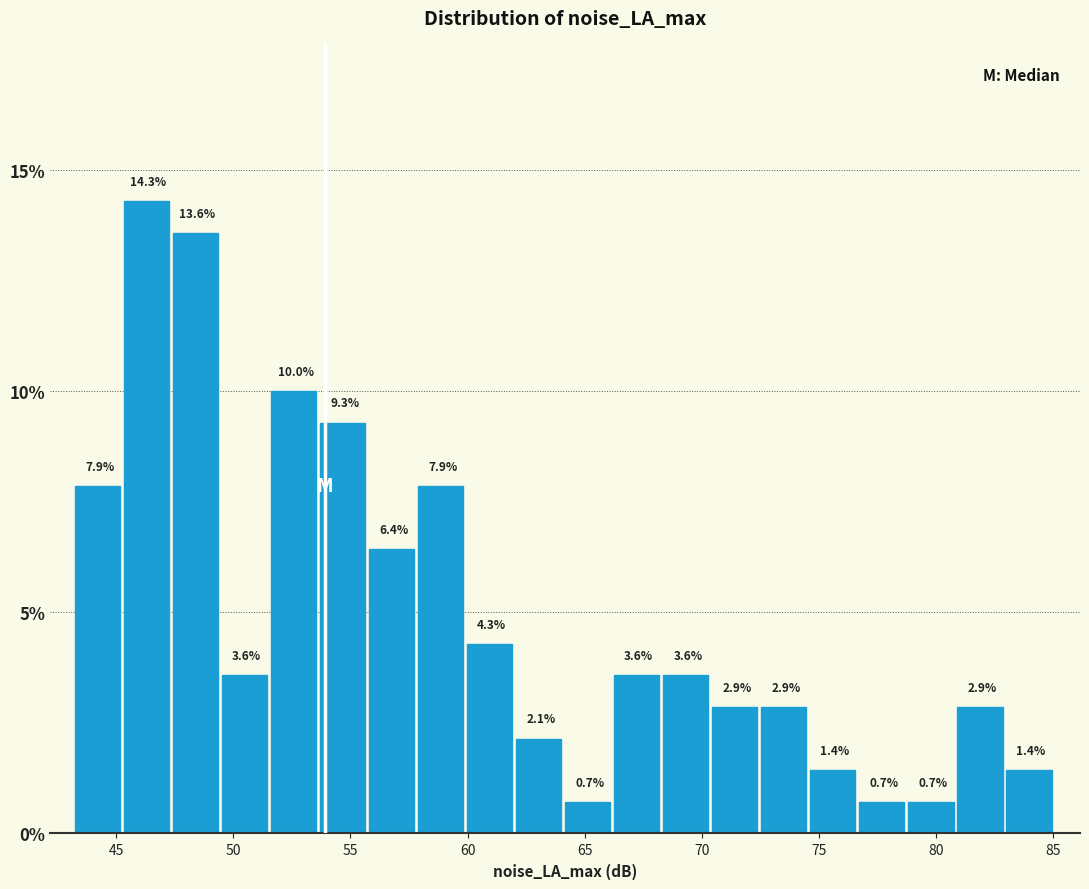

Over which range of the x-axis is the bar tallest?

45.5 to 47.5